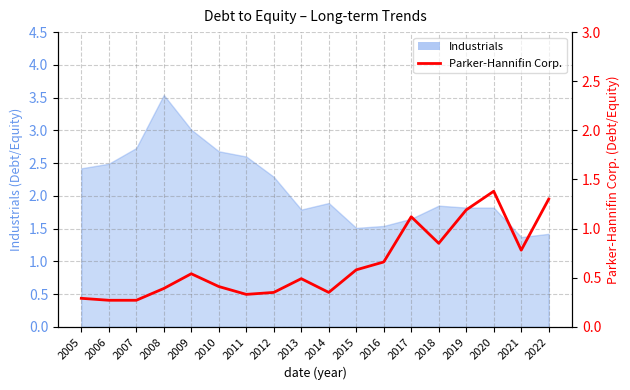

Does the chart display data point markers on the line(s)?

No